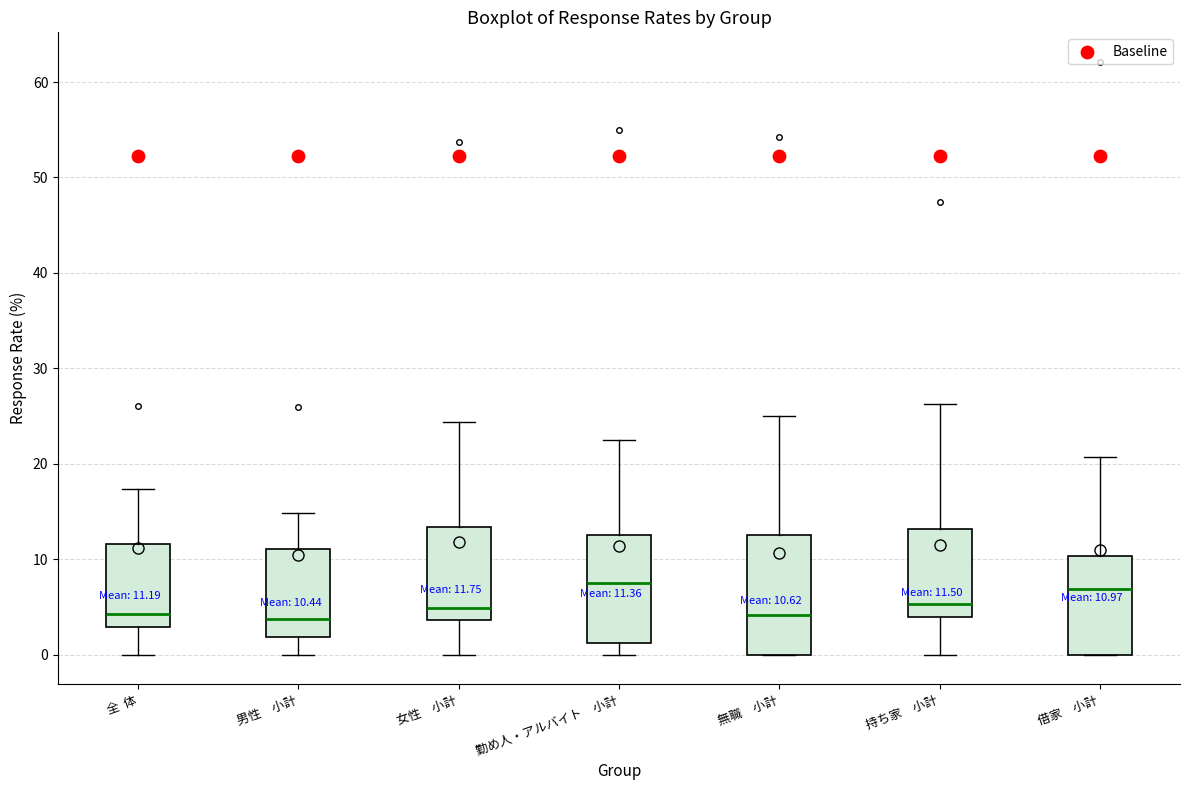

Which box is the tallest, from its lower edge to its upper edge?

無職 小計